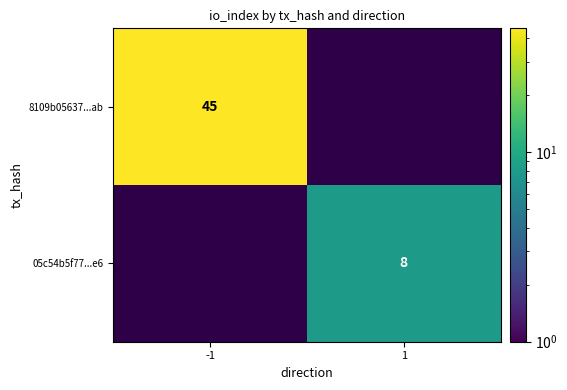

The 05c54b5f77...e6 series shows 13 at 1. True or false?

False